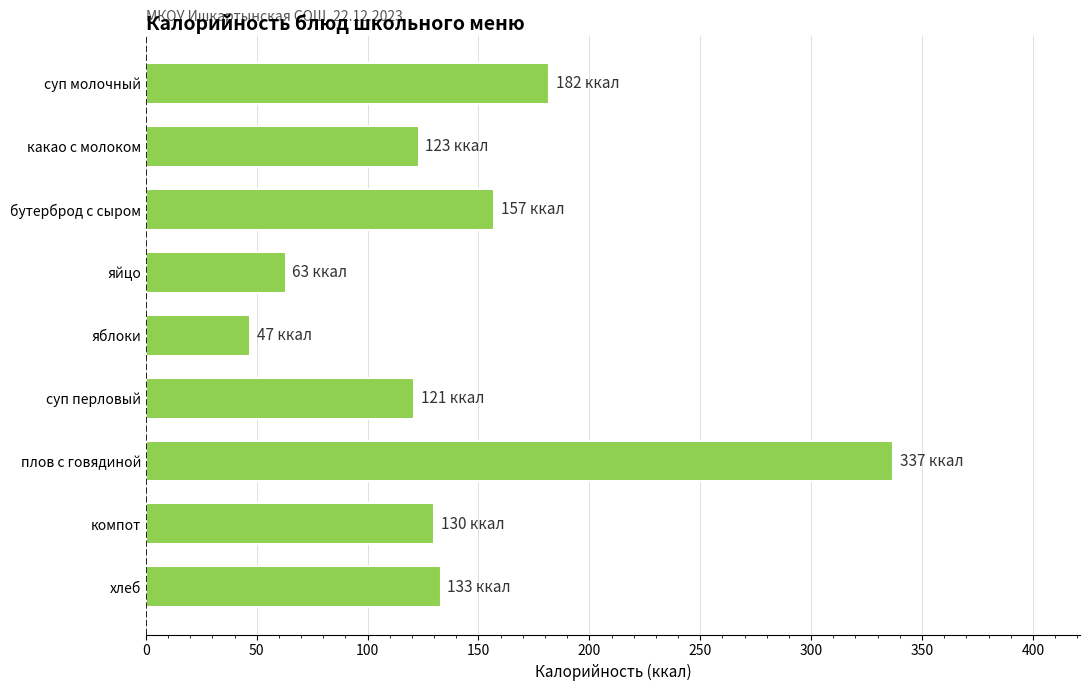

What is the change in value from суп молочный to плов с говядиной?

+155